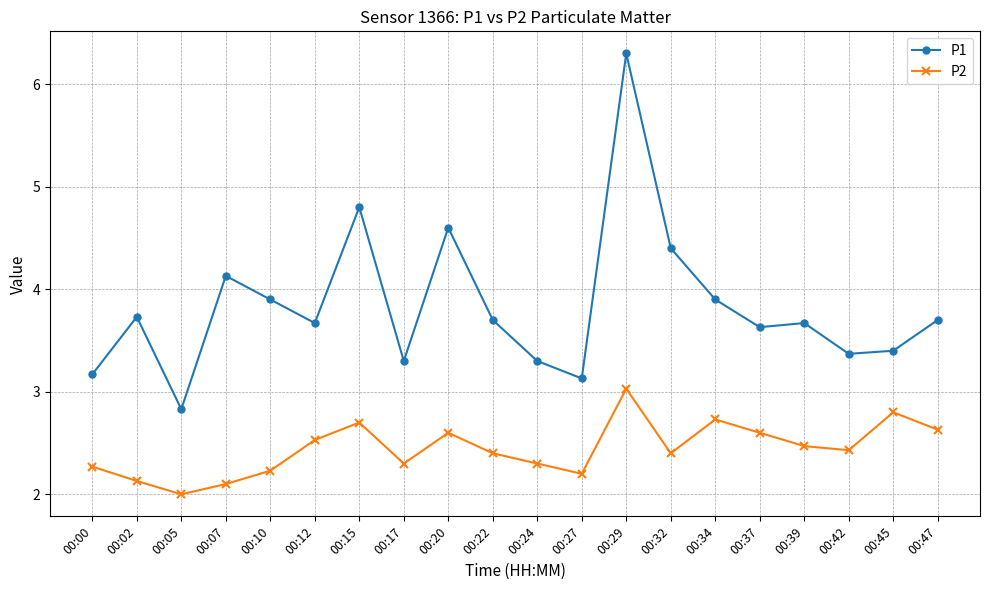

Reading left to right, list all the values displayed in this chart.

P1: 00:00=3.2	00:02=3.7	00:05=2.8	00:07=4.1	00:10=3.9	00:12=3.7	00:15=4.8	00:17=3.3	00:20=4.6	00:22=3.7	00:24=3.3	00:27=3.1	00:29=6.3	00:32=4.4	00:34=3.9	00:37=3.6	00:39=3.7	00:42=3.4	00:45=3.4	00:47=3.7
P2: 00:00=2.3	00:02=2.1	00:05=2.0	00:07=2.1	00:10=2.2	00:12=2.5	00:15=2.7	00:17=2.3	00:20=2.6	00:22=2.4	00:24=2.3	00:27=2.2	00:29=3.0	00:32=2.4	00:34=2.7	00:37=2.6	00:39=2.5	00:42=2.4	00:45=2.8	00:47=2.6